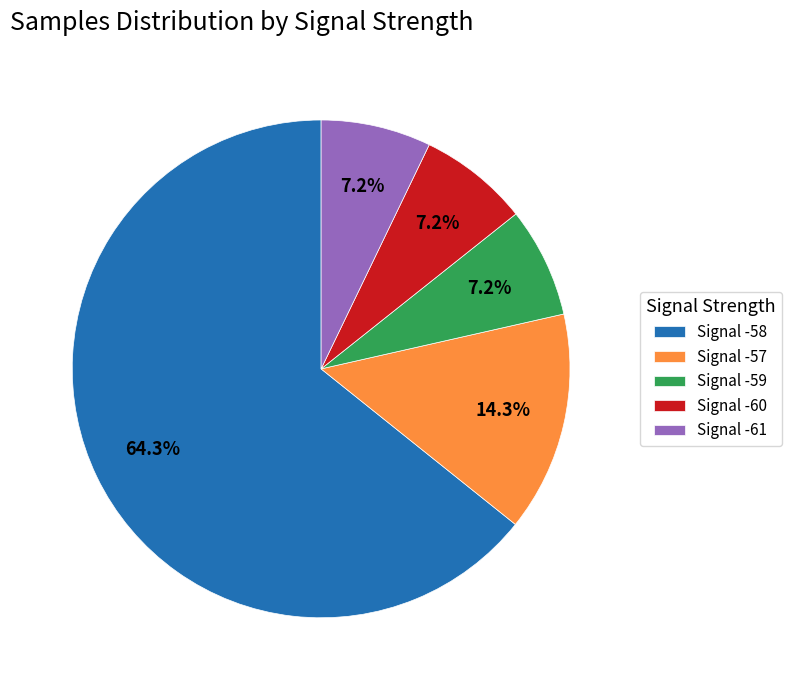

Is the sum of Signal -59 and Signal -60 greater than half?

No